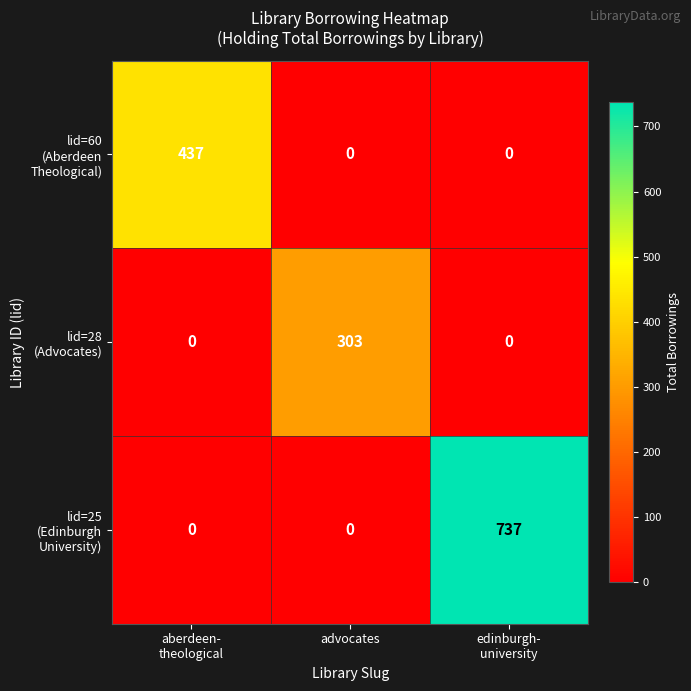

What is the greatest value displayed?

737